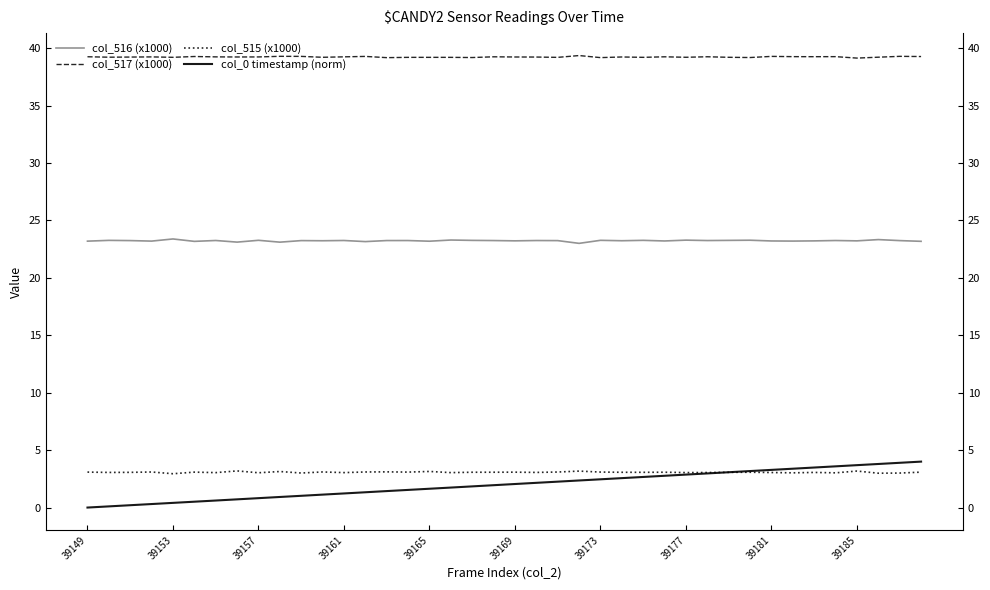

Which series has the largest range (max minus min)?

col_0 timestamp (norm)